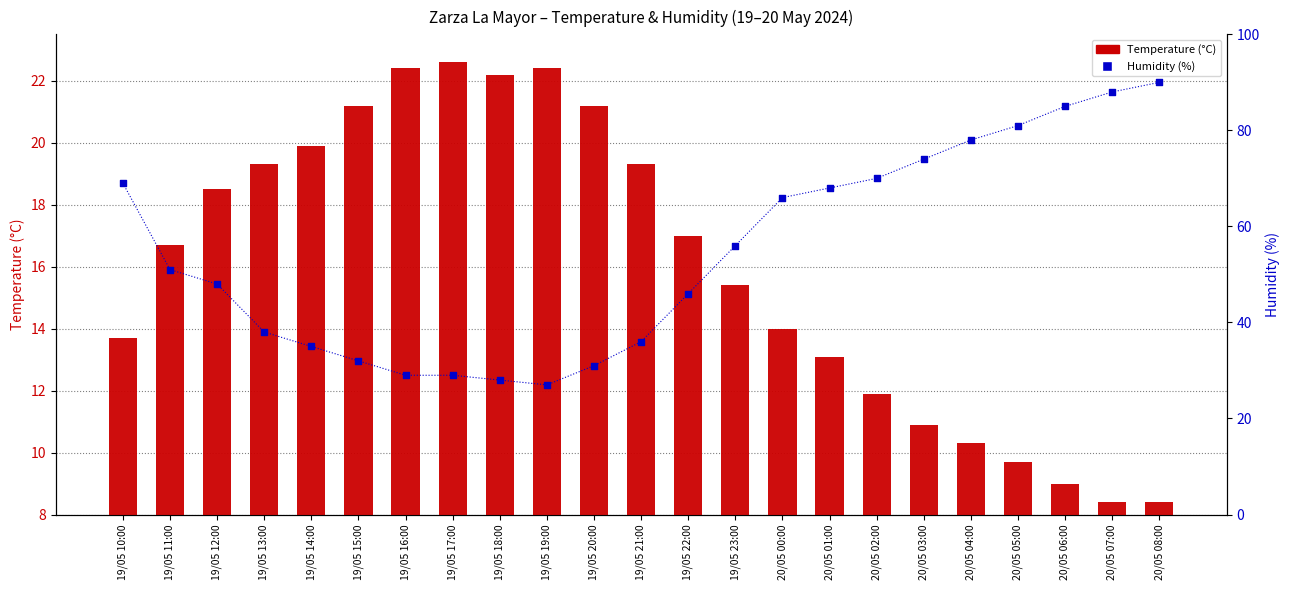

Which series has the largest total across all categories?

Humidity (%)